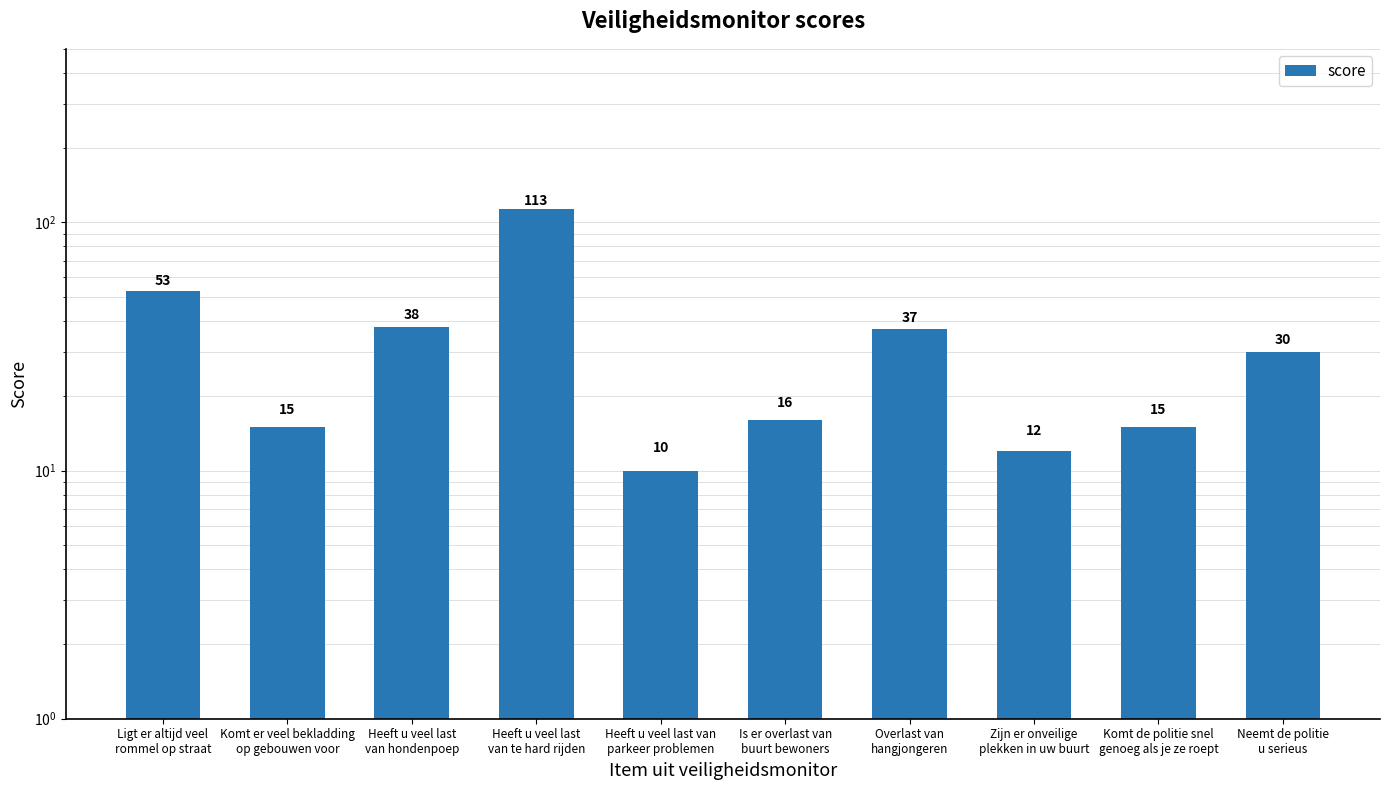

At which category does the chart reach its peak across all series?

Heeft u veel last
van te hard rijden